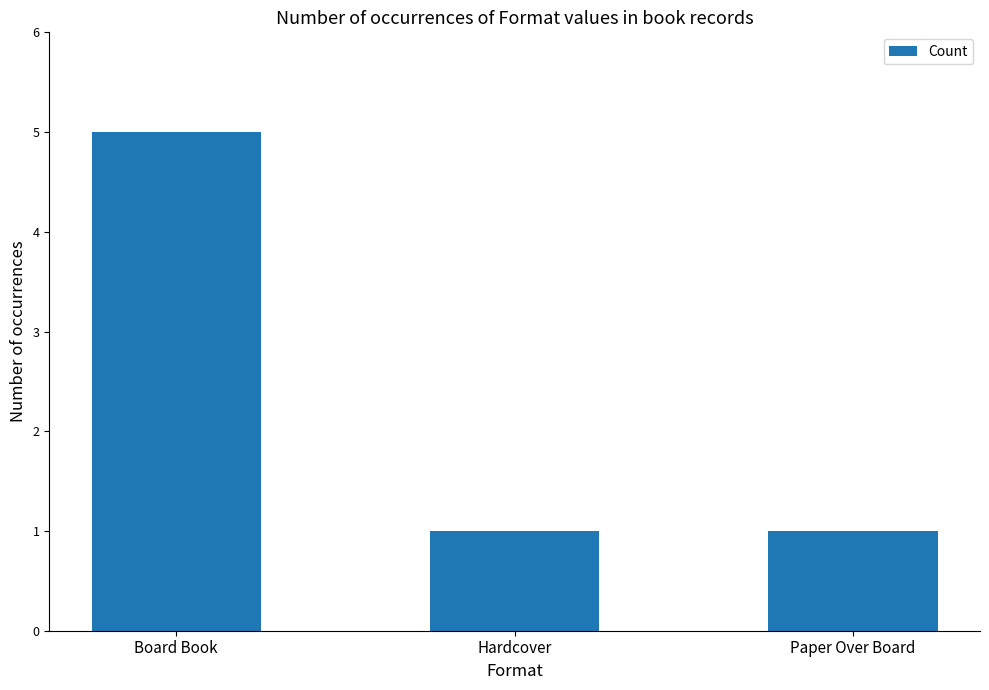

What is the value of the 2nd bar from the left?

1